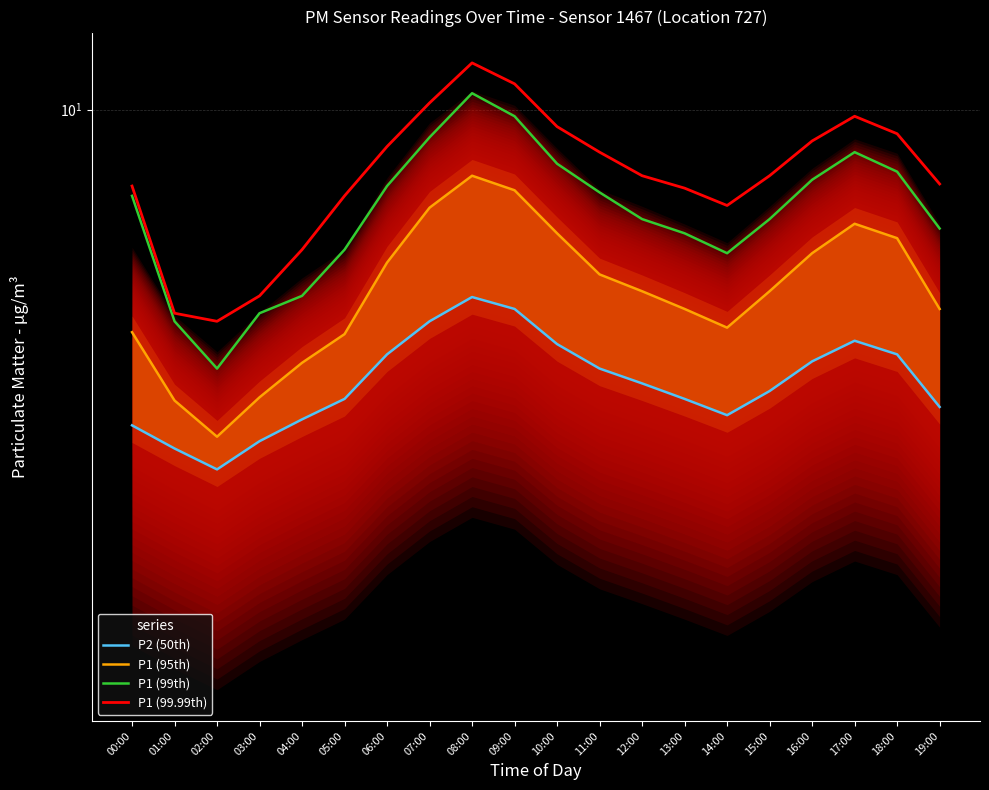

The P1 (95th) series shows 6.9 at 10:00. True or false?

True